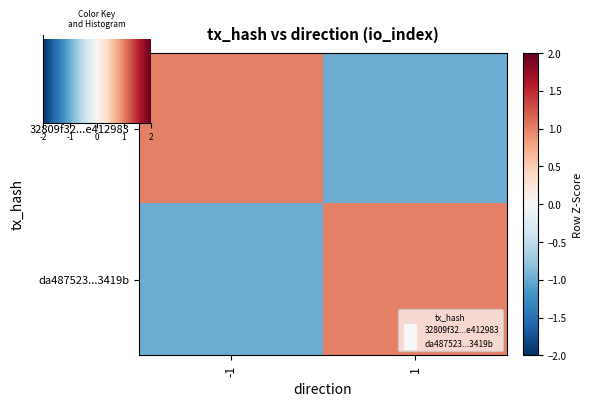

How many values in the da487523...3419b series are below 1?

1